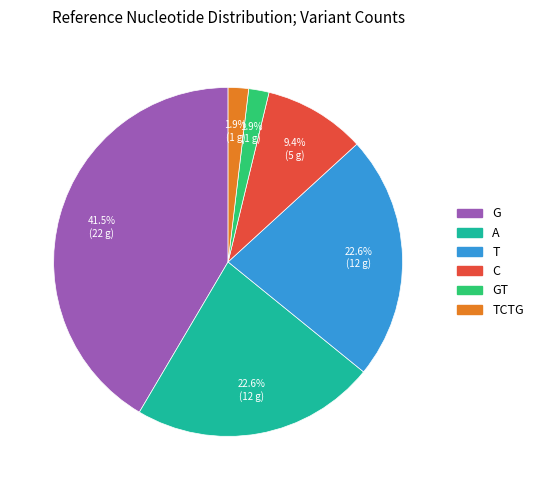

Between G and T, which is larger?

G